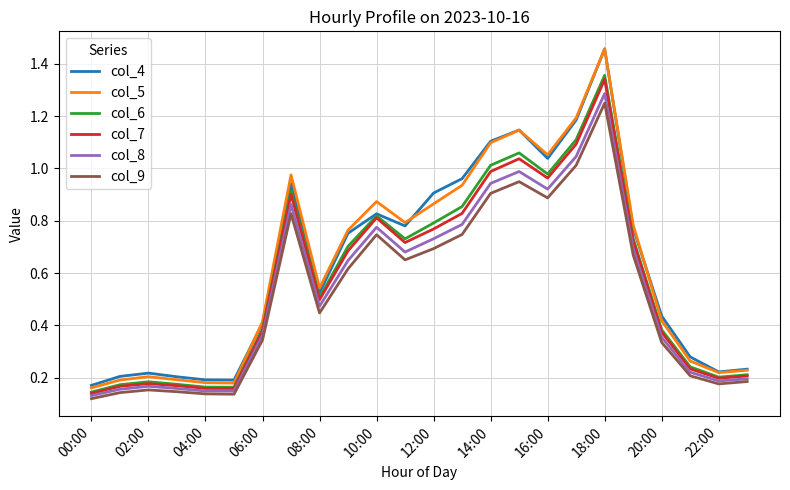

True or false: col_8 and col_4 cross at least once.

False